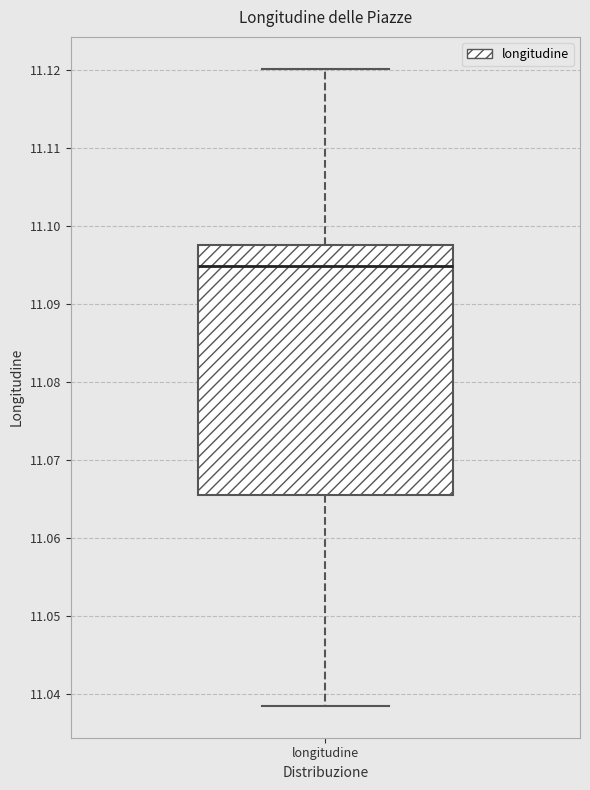

Read this box plot against the y-axis: the position of the median line, the range covered by the box, and the ends of both whiskers. The values are not printed on the chart, so give them approximately, as read against the axis.

median 11.095, box 11.065 to 11.098, whiskers 11.039 to 11.120